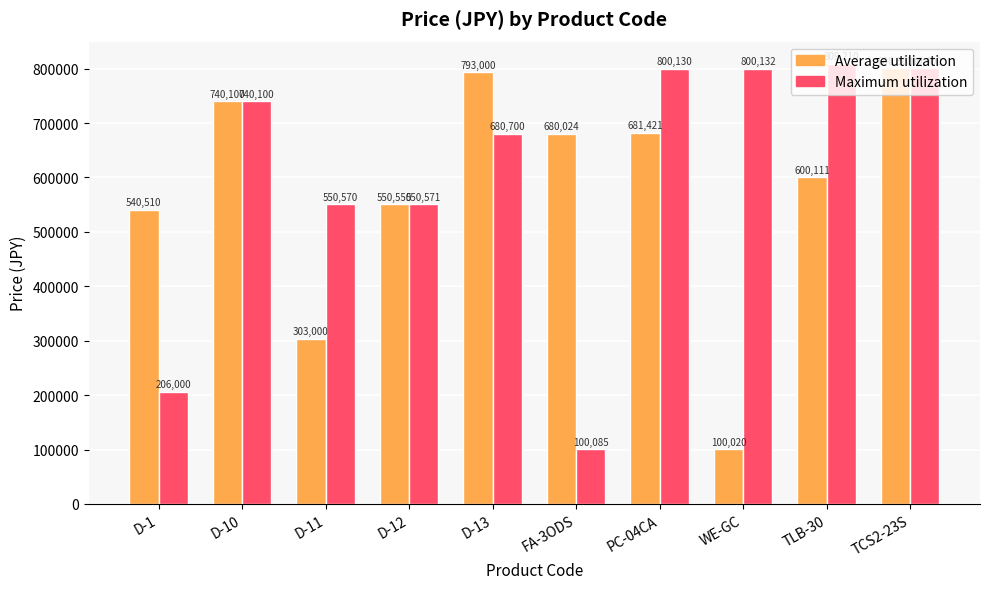

What is the label of the 9th bar from the right?

D-10